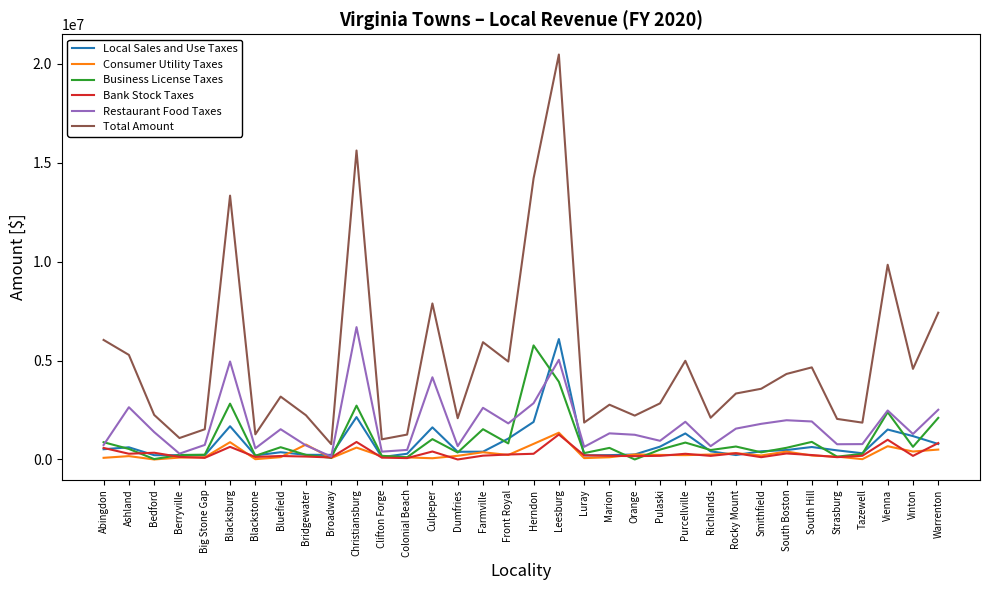

Is it true that Business License Taxes equals 1530476 at Farmville?

True